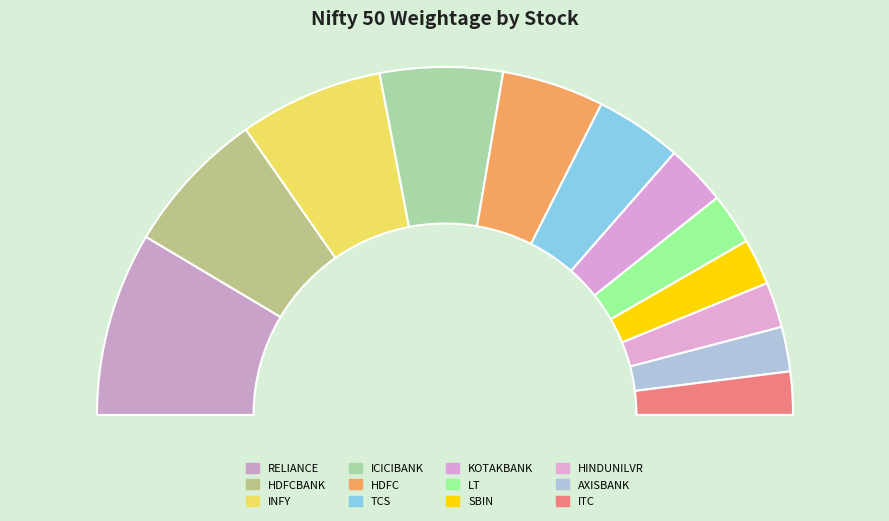

Which category has the biggest portion of the pie?

RELIANCE